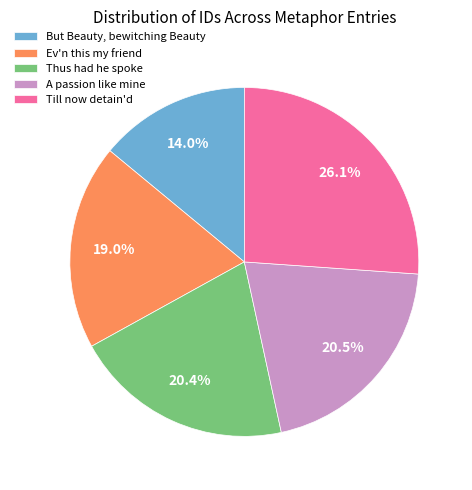

True or false: Till now detain'd accounts for 26% of the total.

True